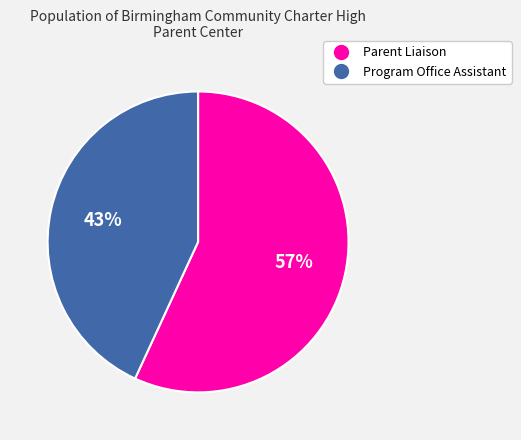

To the nearest percent, what percentage of the pie is Parent Liaison?

57%